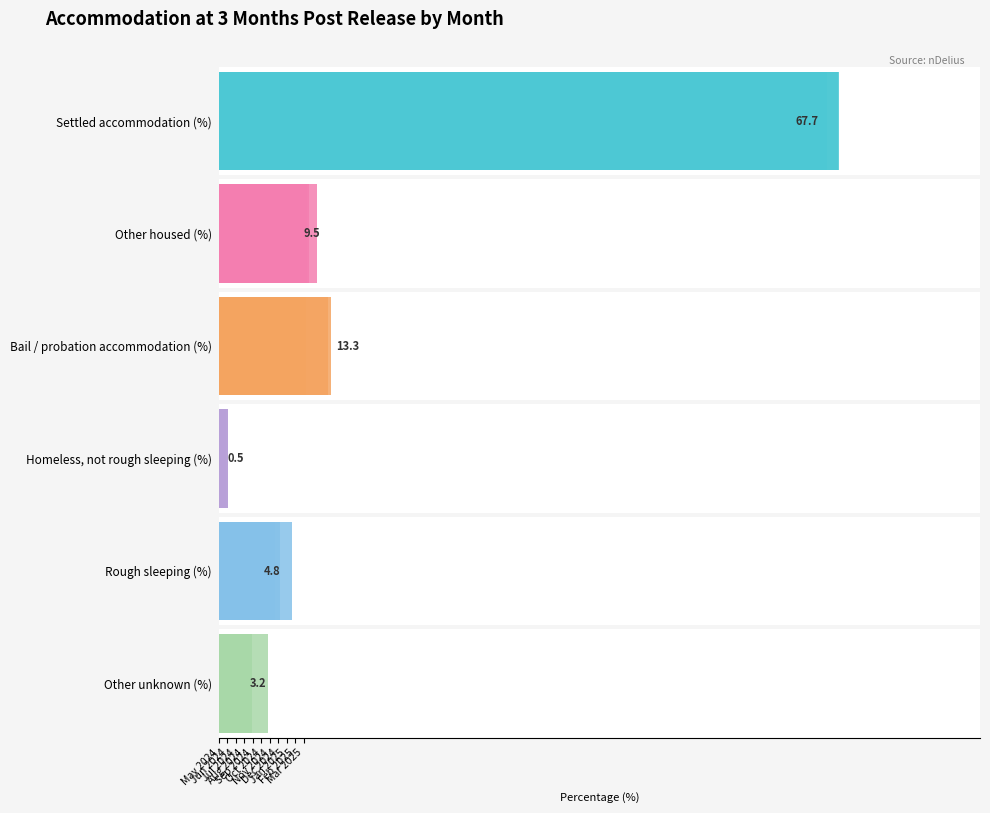

List the labels in order of Rough sleeping (%) value, smallest first.

Dec 2024, Feb 2025, Nov 2024, Jan 2025, Mar 2025, Oct 2024, Aug 2024, Sep 2024, Jul 2024, Jun 2024, May 2024